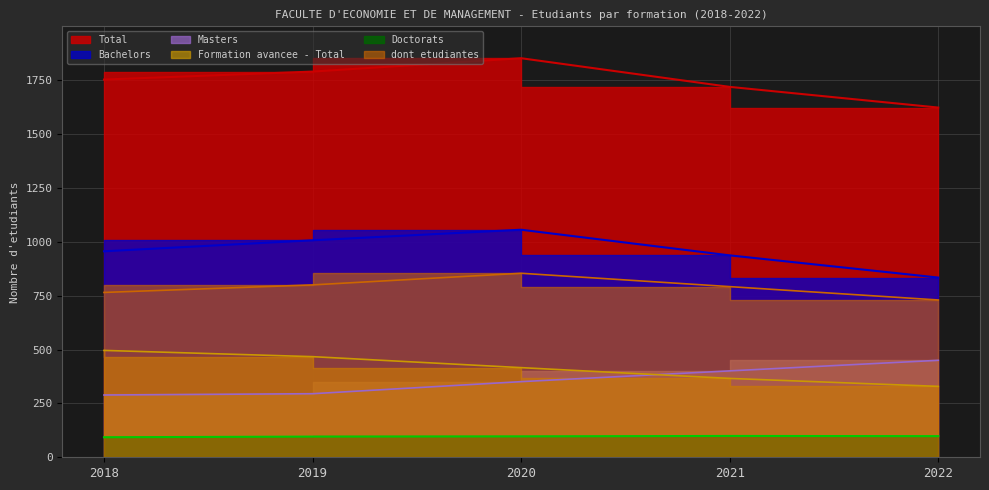

What is the maximum value for Bachelors?

1056